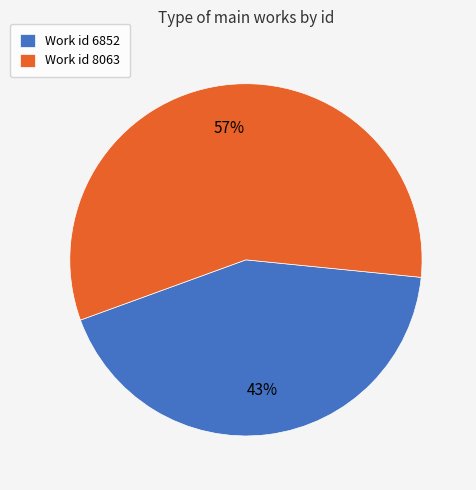

Do Work id 6852 and Work id 8063 together represent more than half of the pie?

Yes